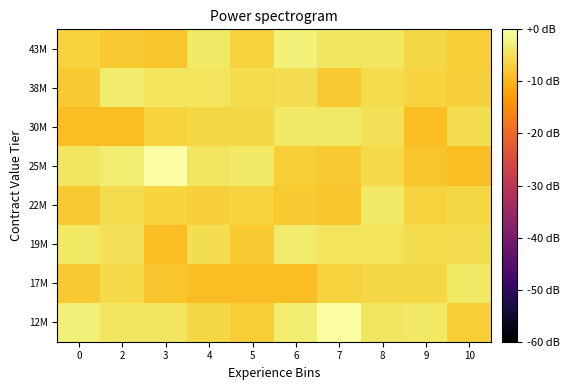

Count the number of data series in this chart.

8